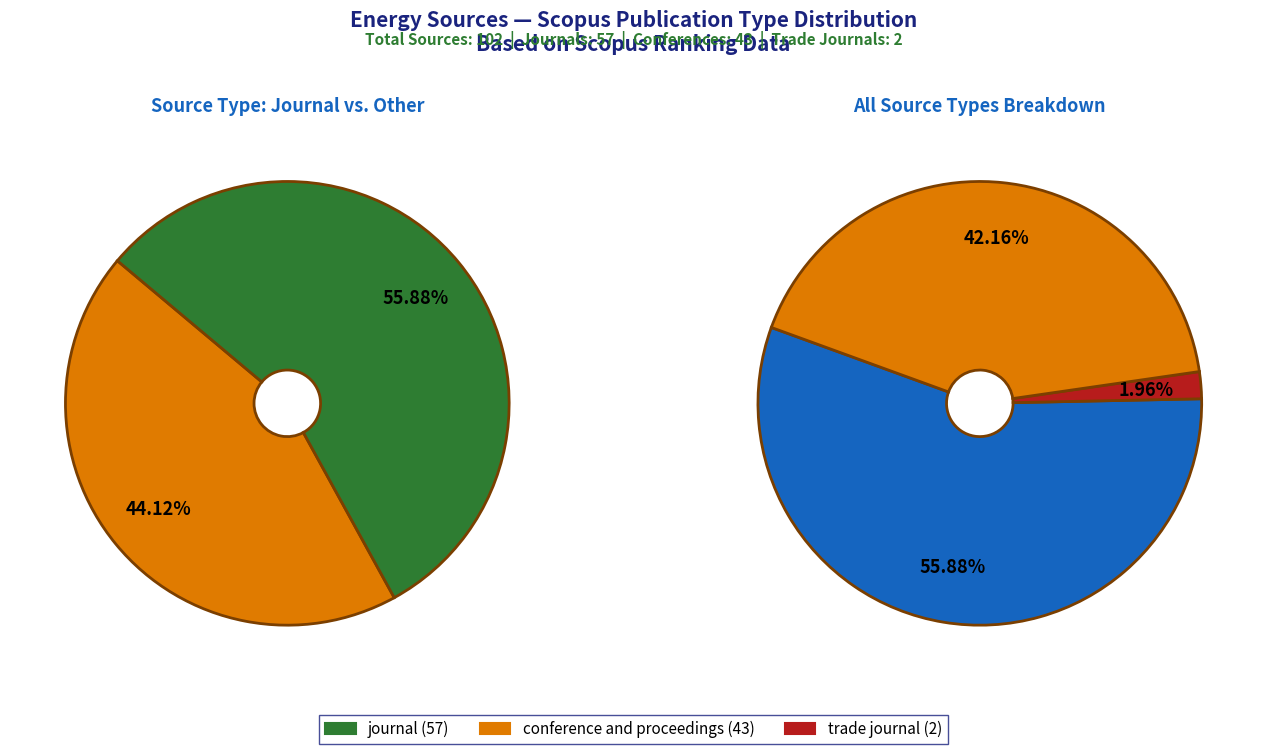

Count the number of slices in the pie.

3